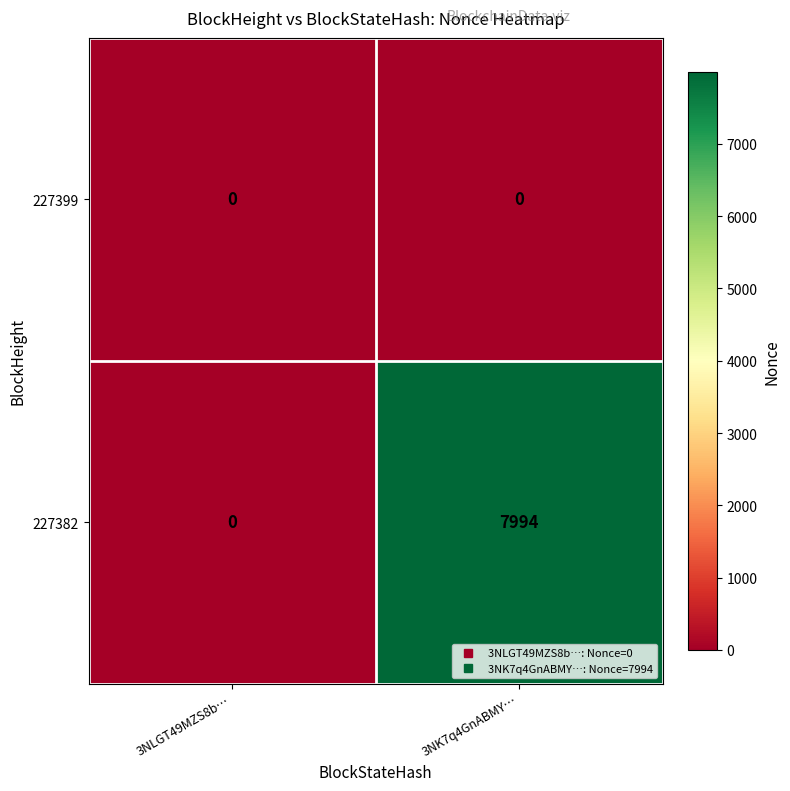

At which category is the sum across all series the highest?

3NK7q4GnABMY…